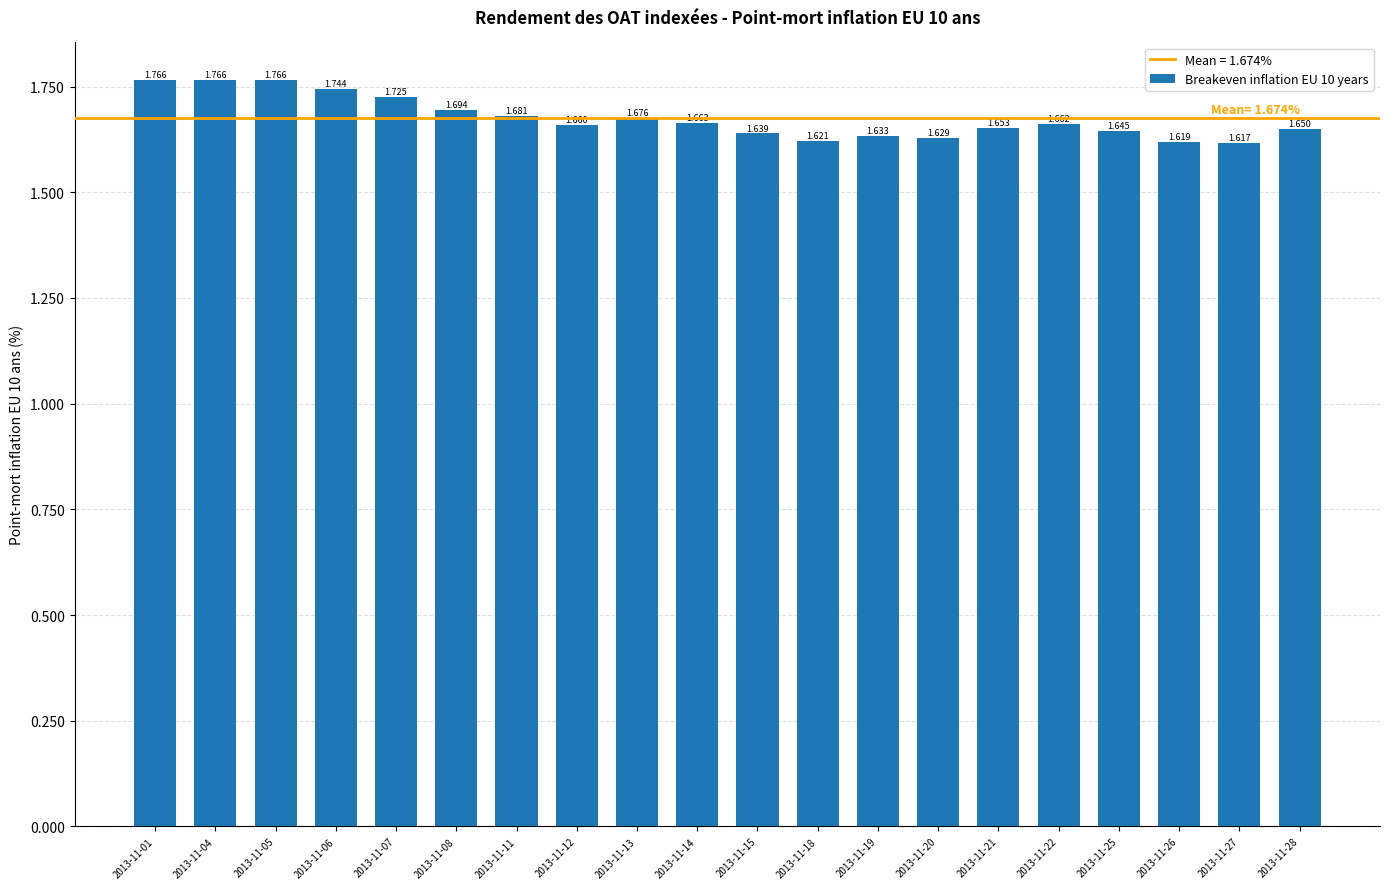

What is the difference between the second highest and minimum values?

0.1